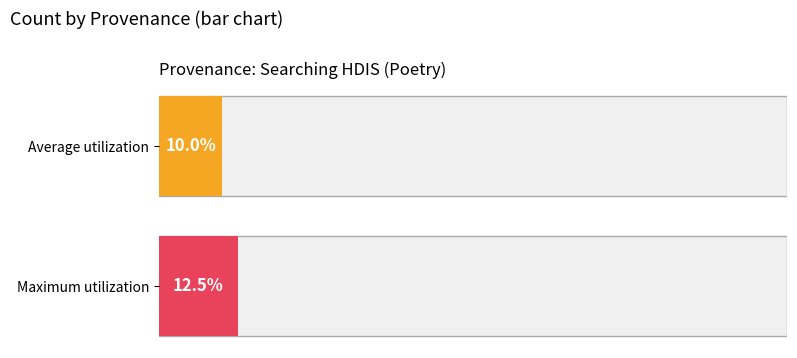

Are the bars horizontal?

Yes